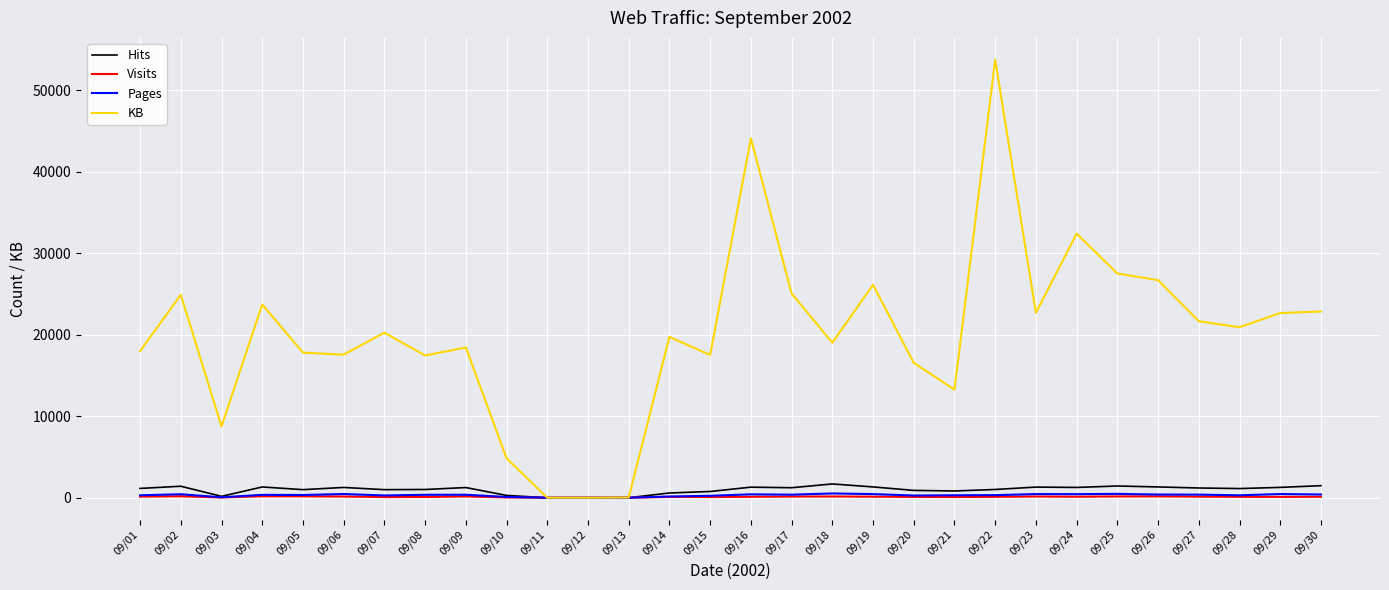

Is the value of Hits at 09/21 greater than the value of KB at 09/23?

No